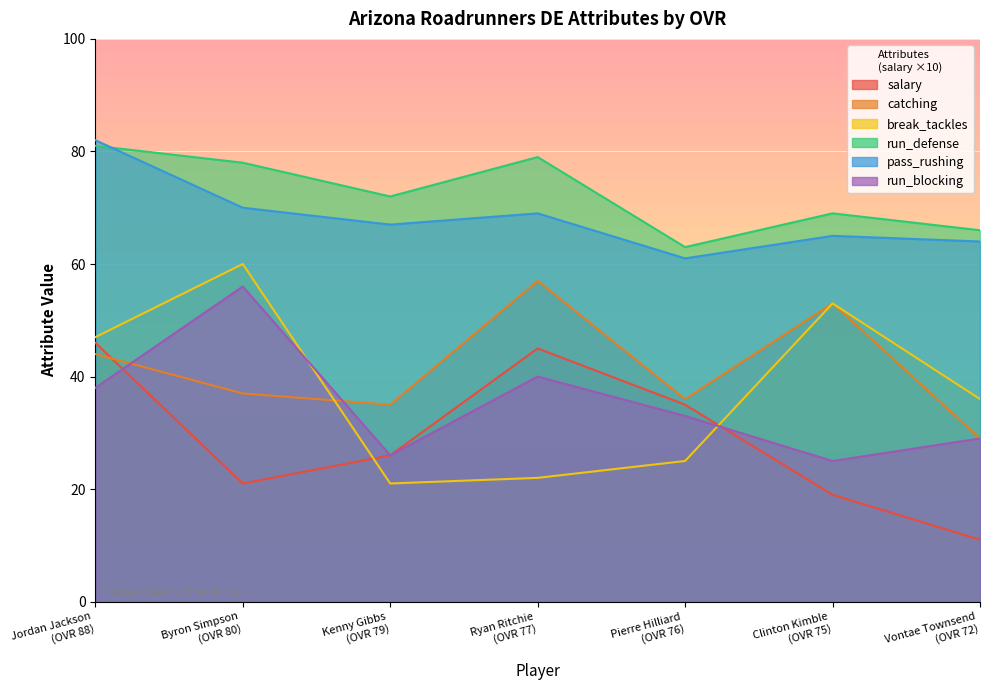

How many values in the catching series exceed 37?

3